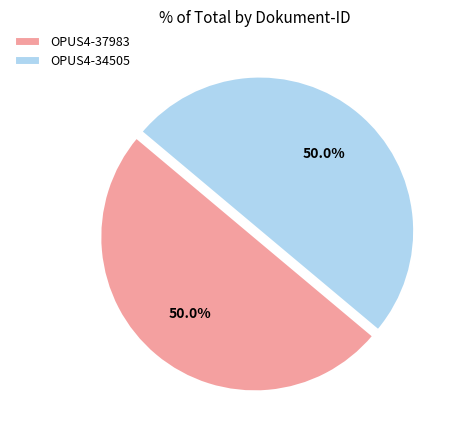

To the nearest percent, what is the average slice percentage?

50%